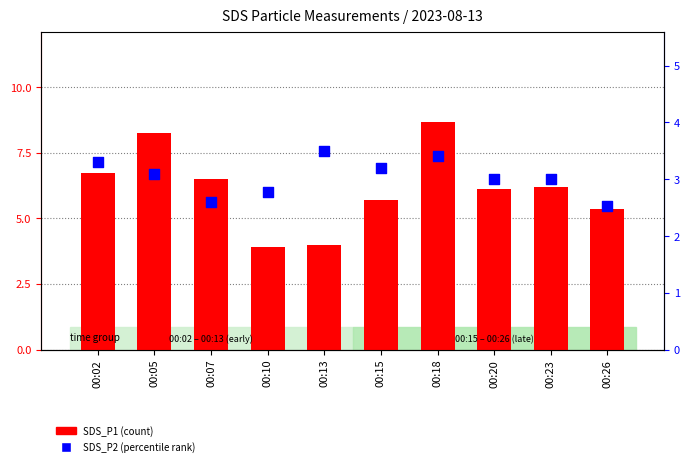

Which series reaches the minimum Y coordinate?

SDS_P2 (percentile rank)